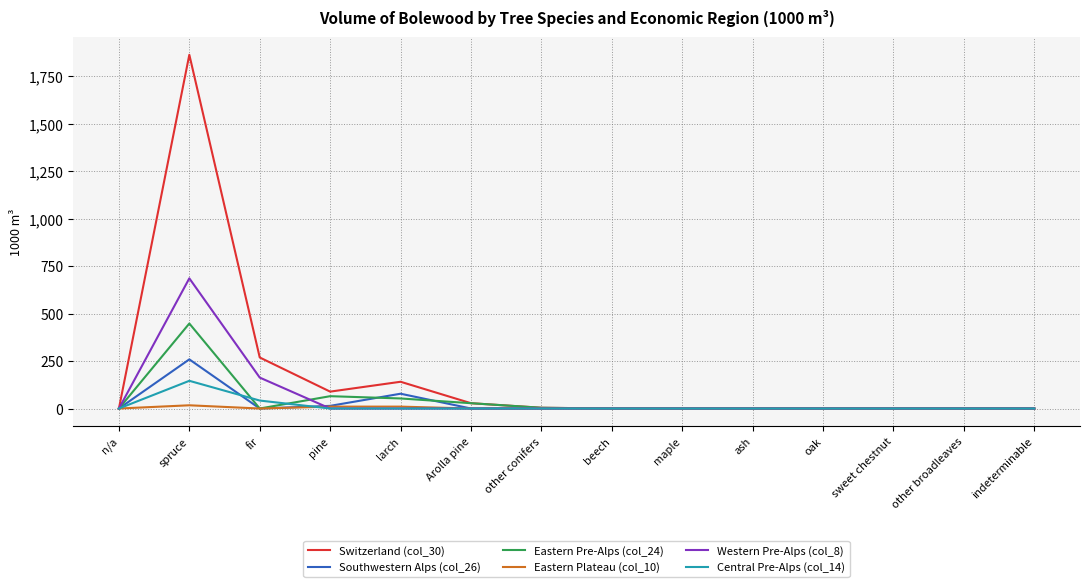

Which series has the largest range (max minus min)?

Switzerland (col_30)